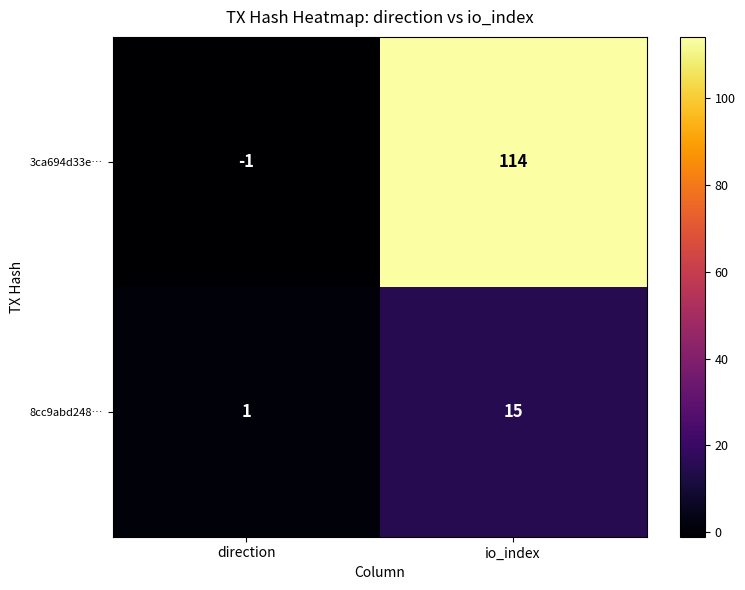

What is the approximate value of 8cc9abd248… at io_index?

15